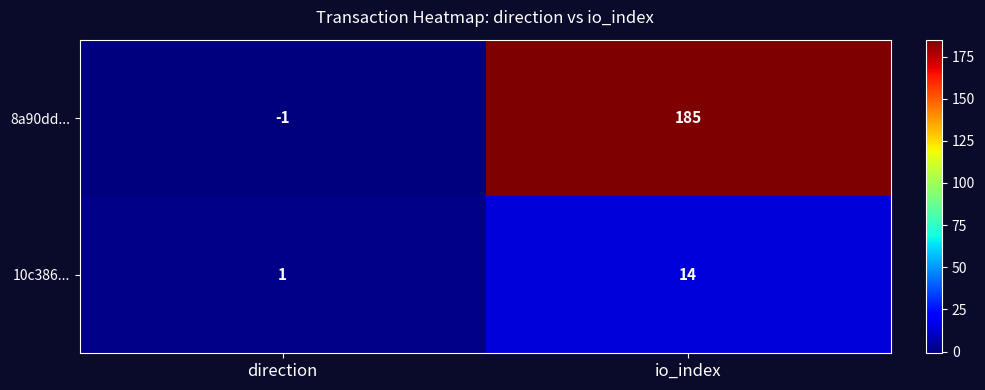

At which label is 8a90dd... closest to 92?

direction